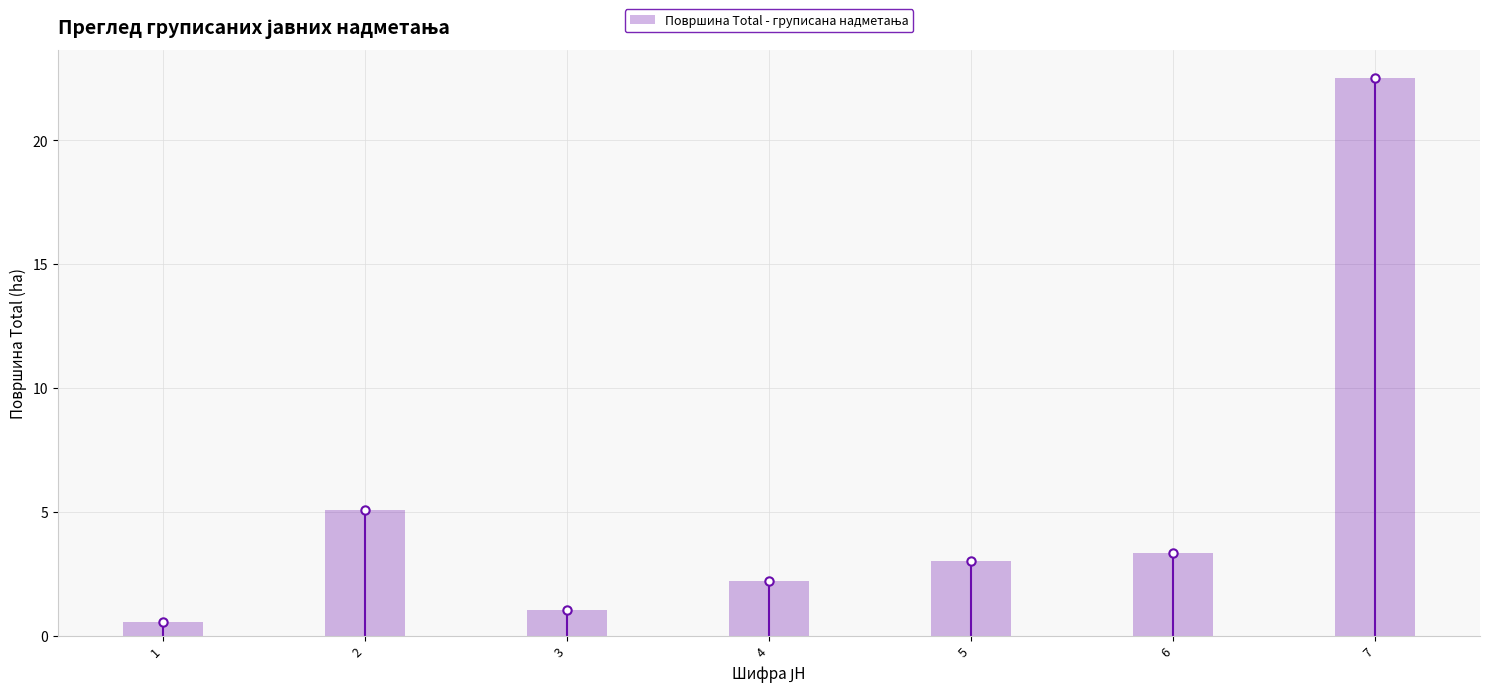

The value at 5 is 3.0. True or false?

True